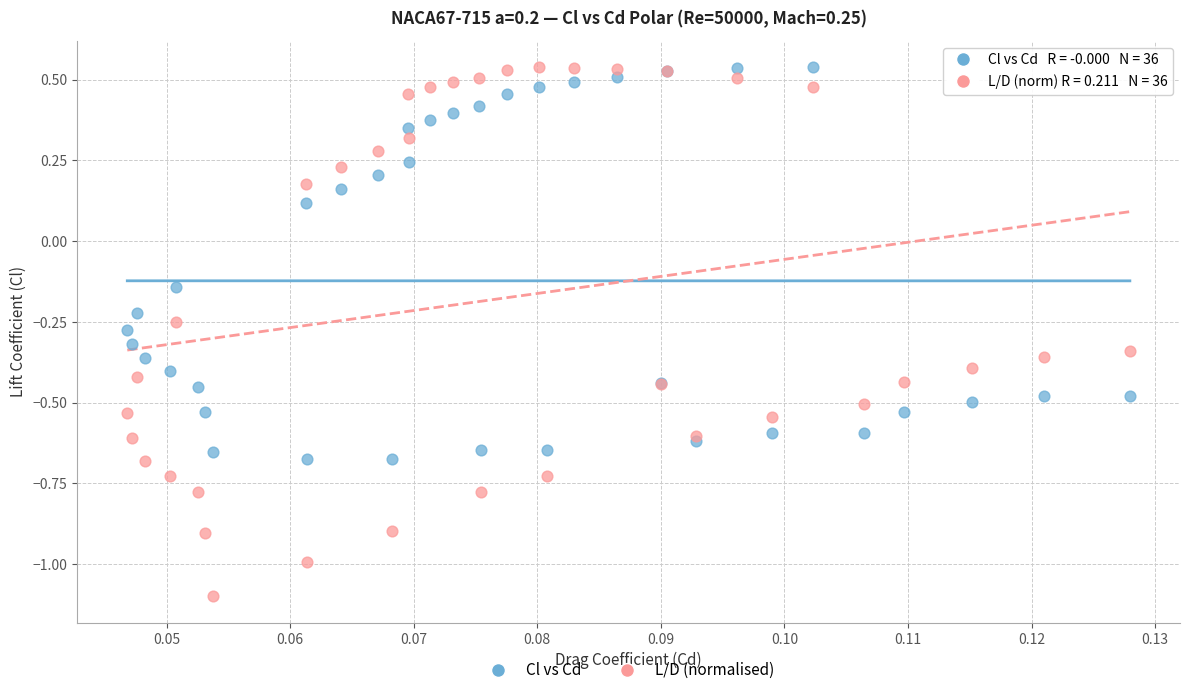

Which series has the largest Y range (max minus min)?

L/D (normalised)